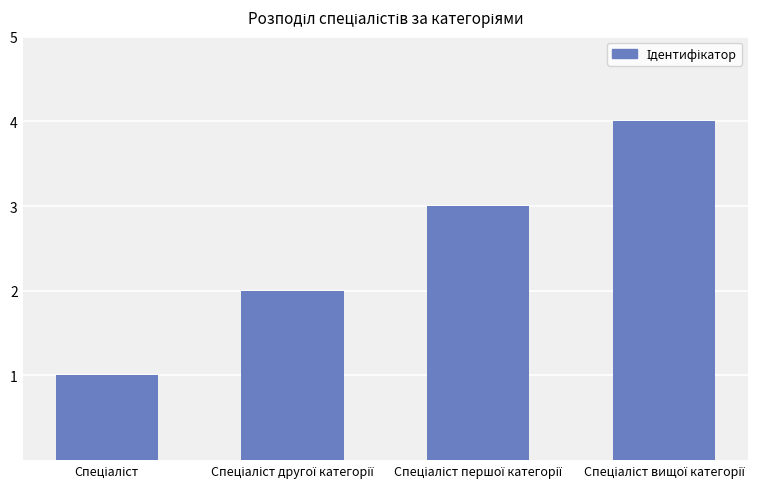

What is the sum of all values?

10